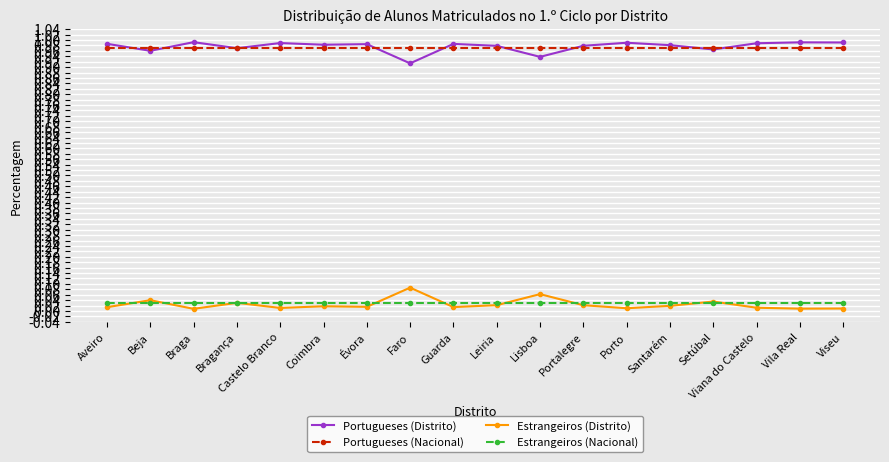

At which category does Portugueses (Distrito) reach its first local peak?

Braga